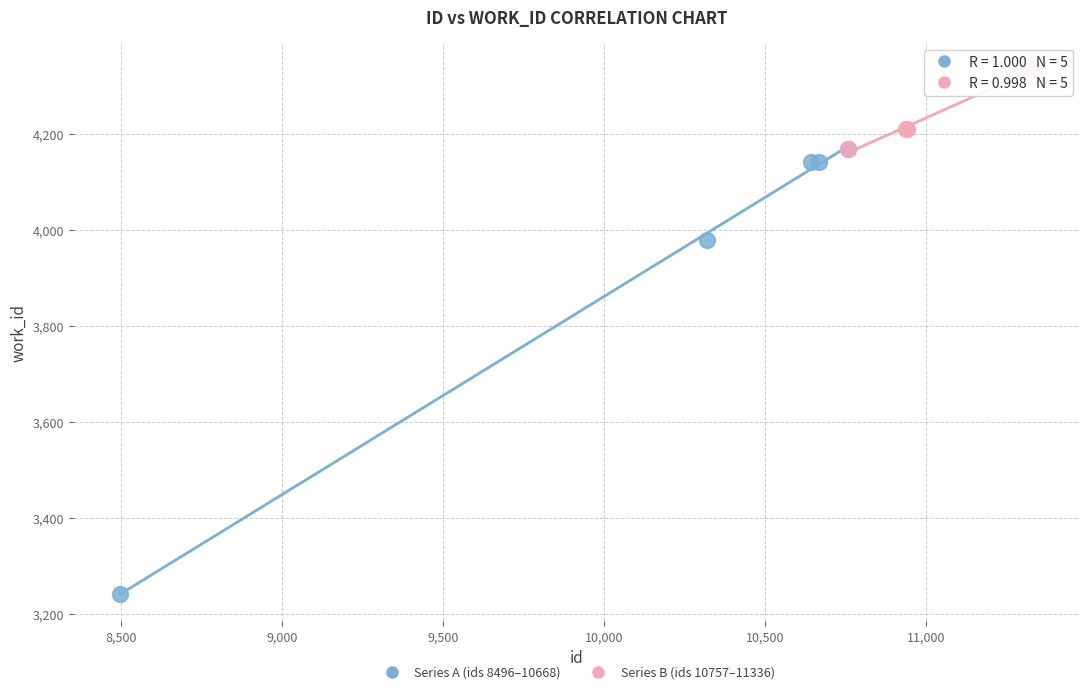

Which series reaches the minimum Y coordinate?

Series A (ids 8496–10668)